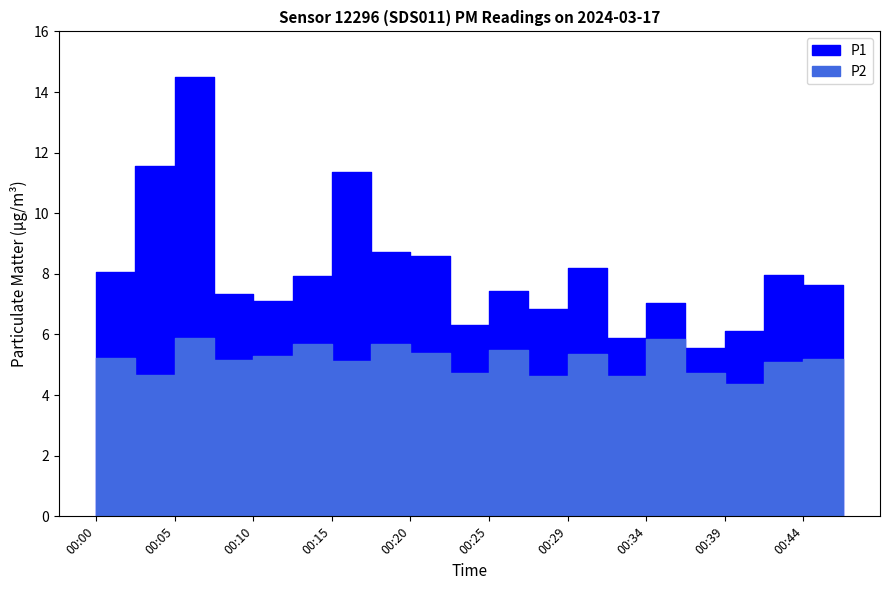

Rank the series by their maximum value, from highest to lowest.

P1, P2